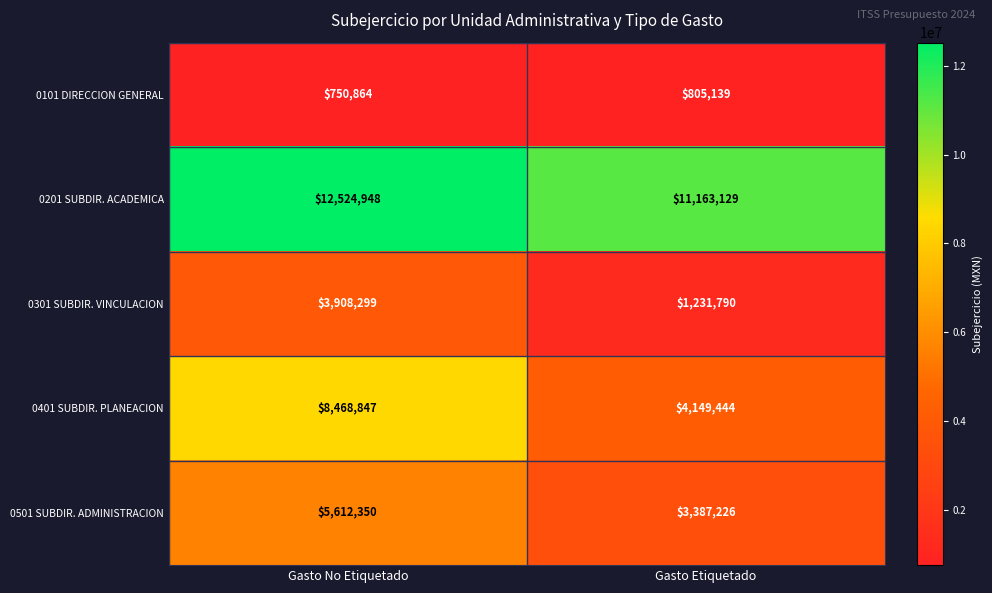

Rank the series at Gasto Etiquetado from highest to lowest value.

0201 SUBDIR. ACADEMICA, 0401 SUBDIR. PLANEACION, 0501 SUBDIR. ADMINISTRACION, 0301 SUBDIR. VINCULACION, 0101 DIRECCION GENERAL